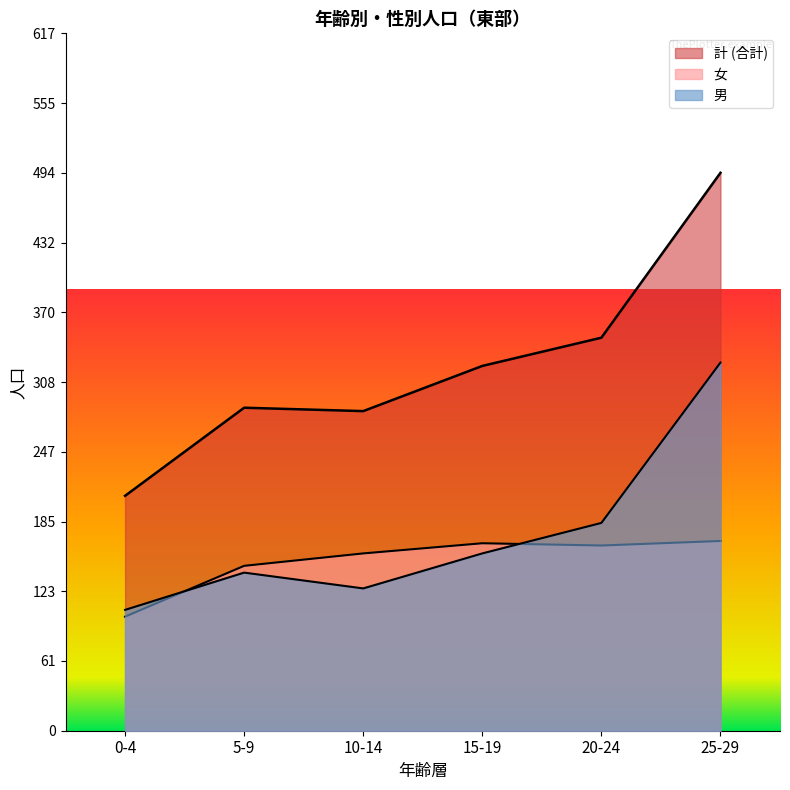

Where is the first local maximum for 女?

15-19